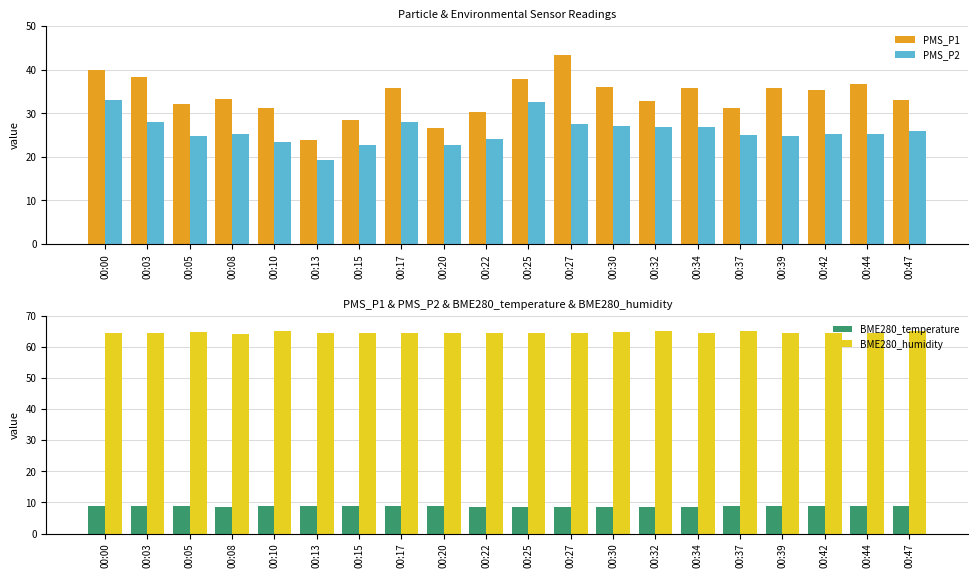

What is the difference between the highest and lowest values at 00:27?

55.8